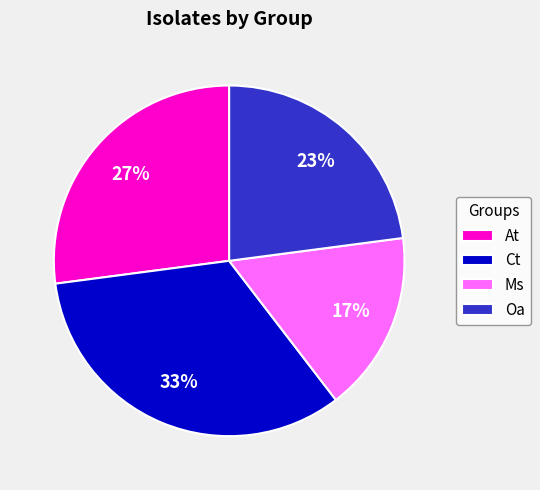

Does any single category account for the majority?

No